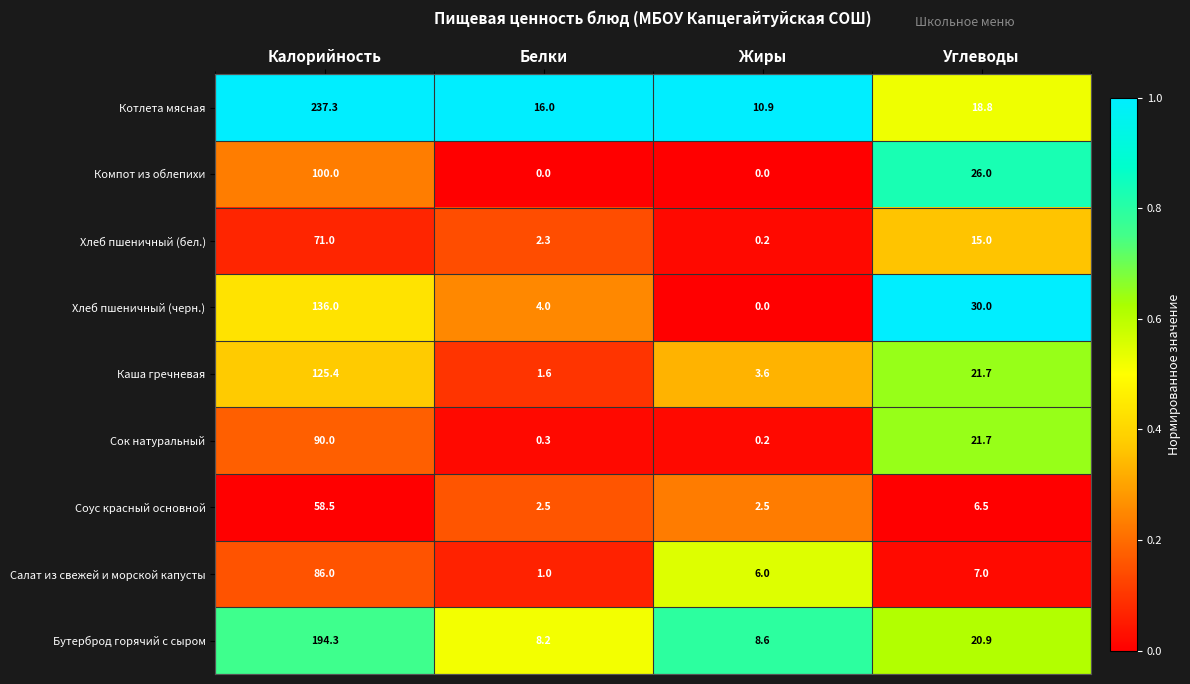

Between Жиры and Углеводы, which series saw the biggest shift?

Хлеб пшеничный (черн.)